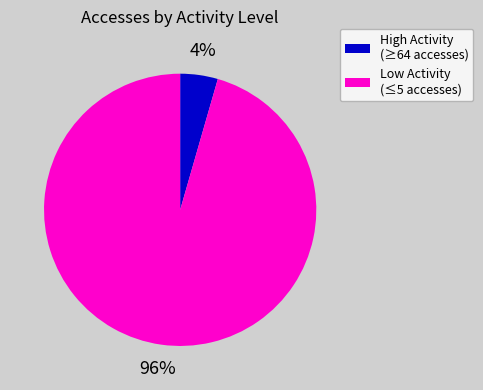

How many segments does this pie chart have?

2